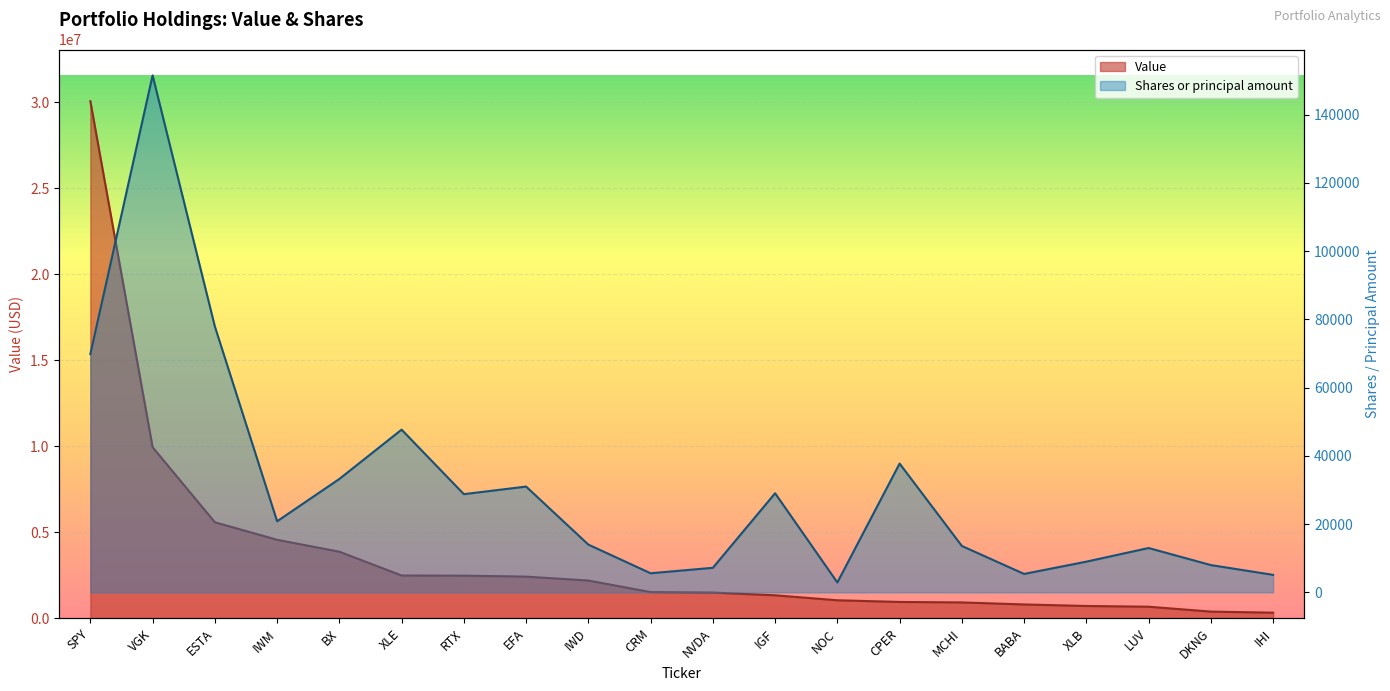

Read the Shares or principal amount value at SPY, to the nearest 10.

69840